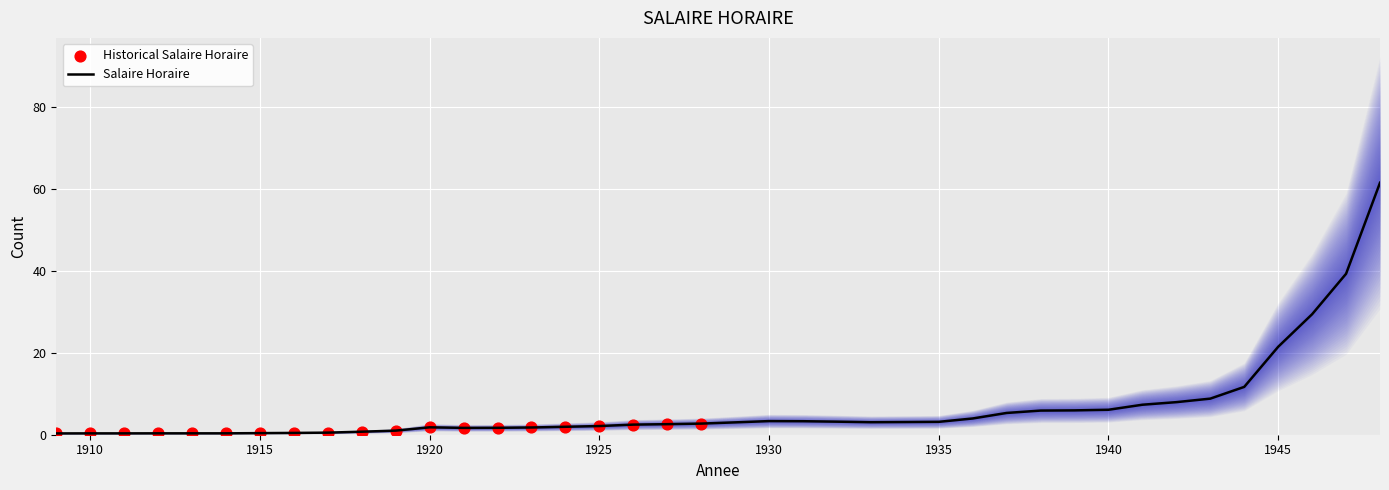

Between 1932 and 1943, which is larger?

1943